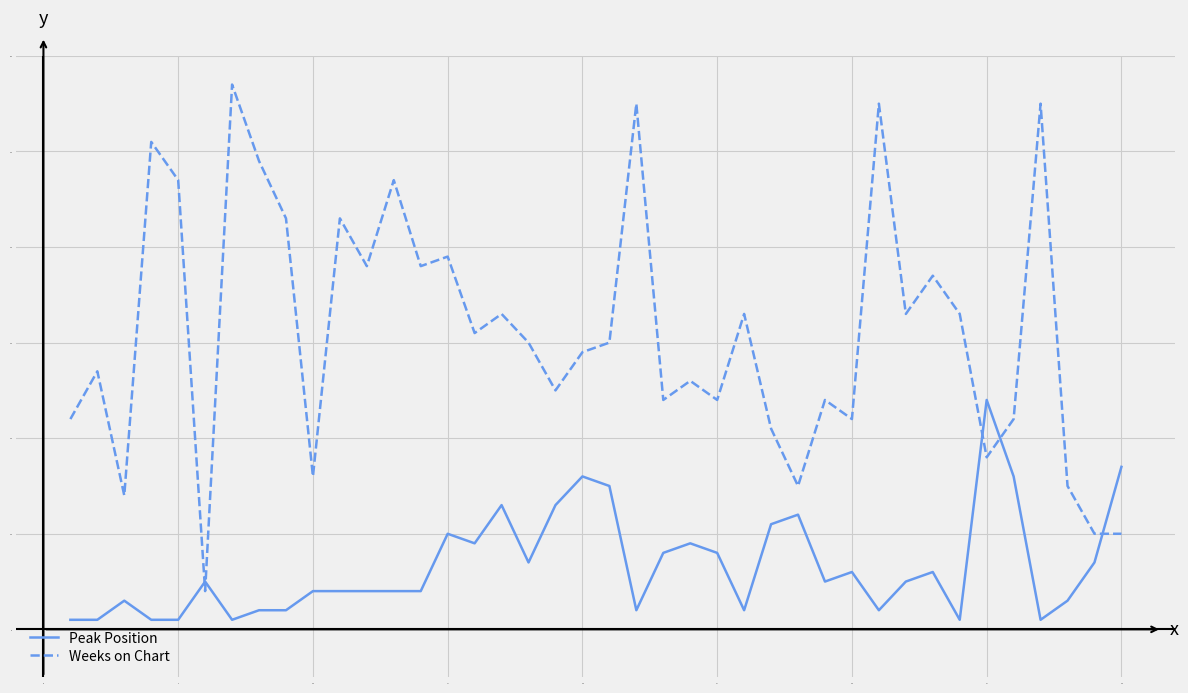

Which series has the widest spread of values?

Weeks on Chart